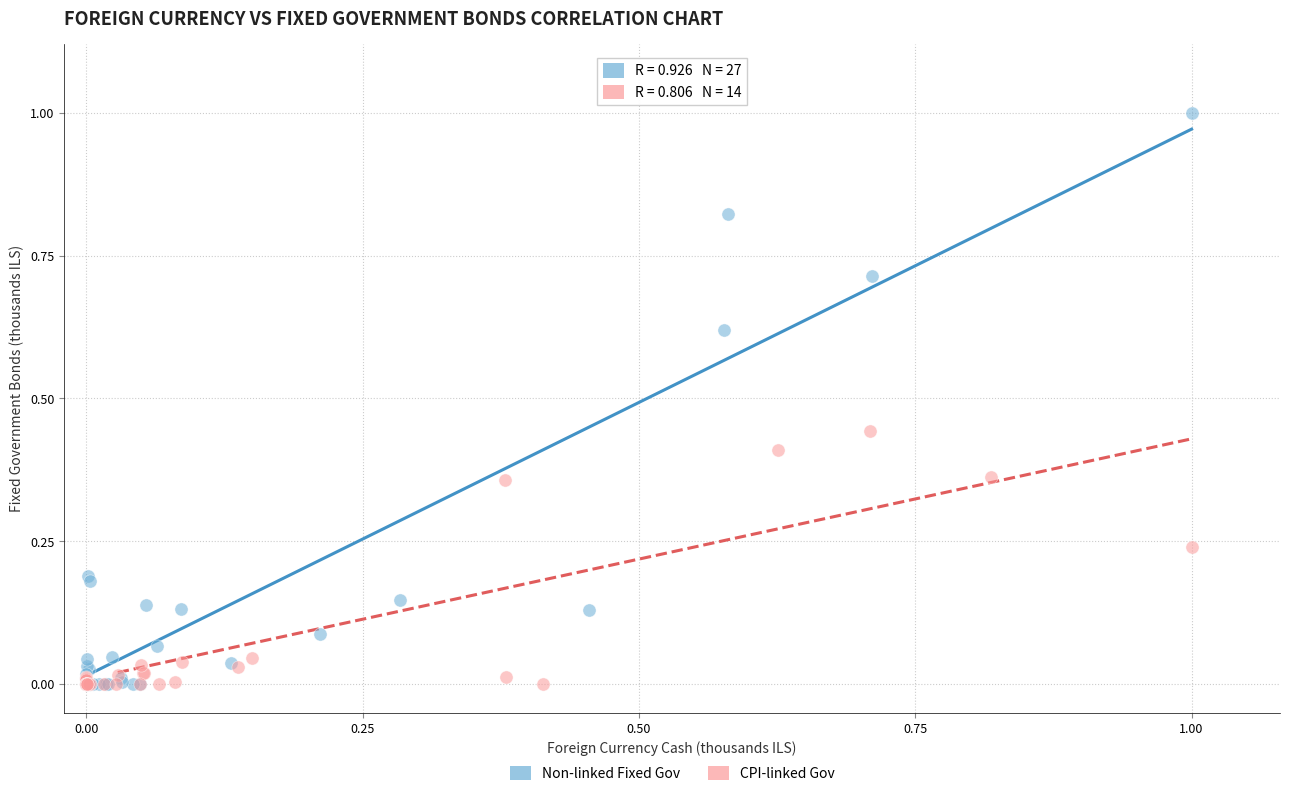

Which series contains the highest Y value?

Non-linked Fixed Gov